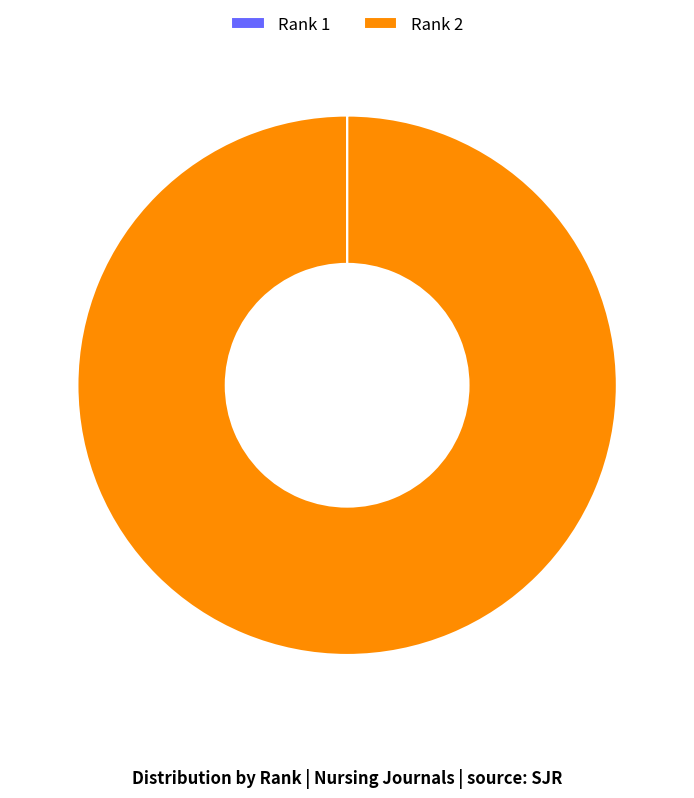

Which category has the biggest portion of the pie?

Rank 2